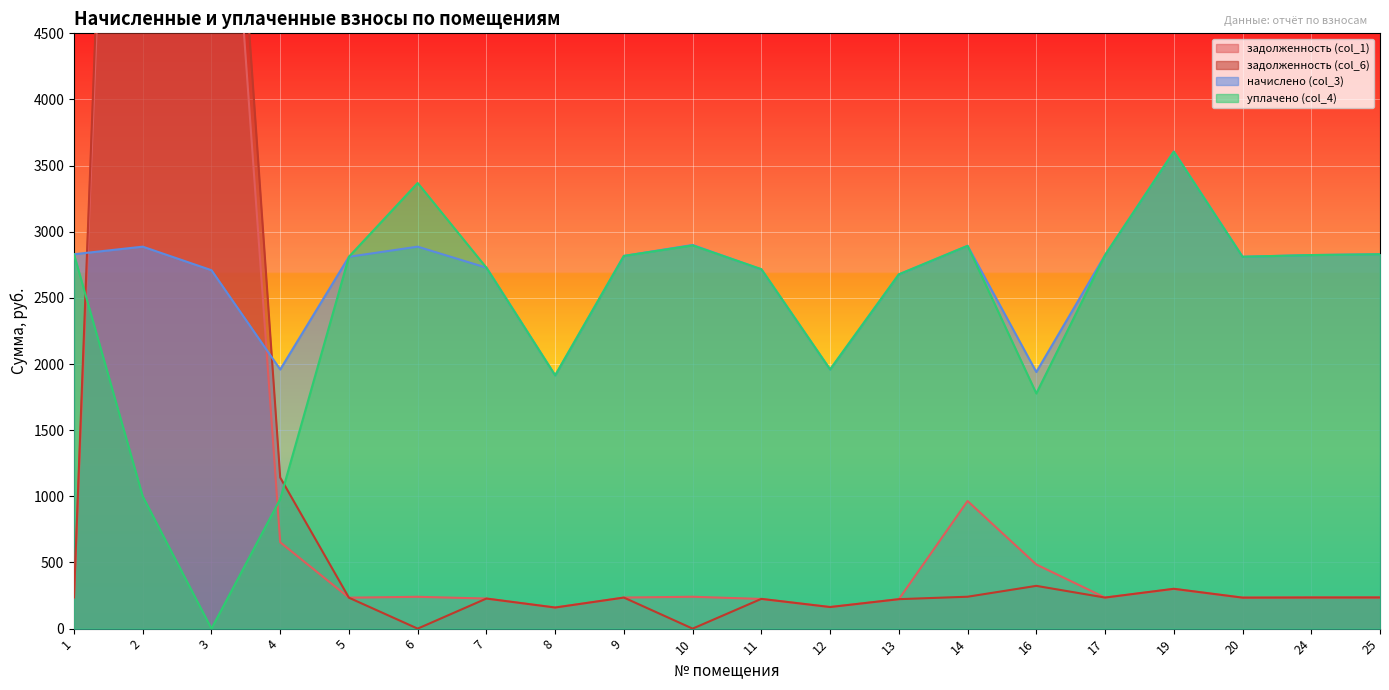

Where is задолженность (col_6) nearest to the value 6992?

3